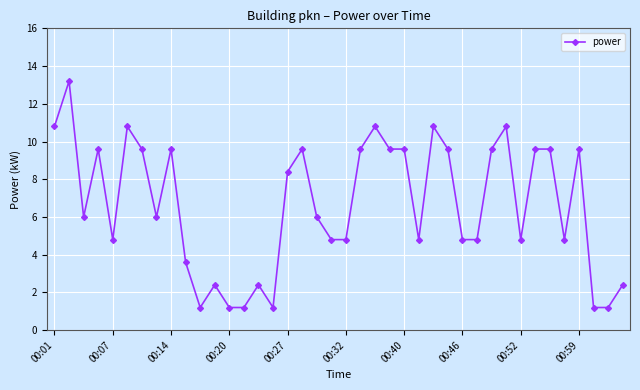

Does the chart display data point markers on the line(s)?

Yes